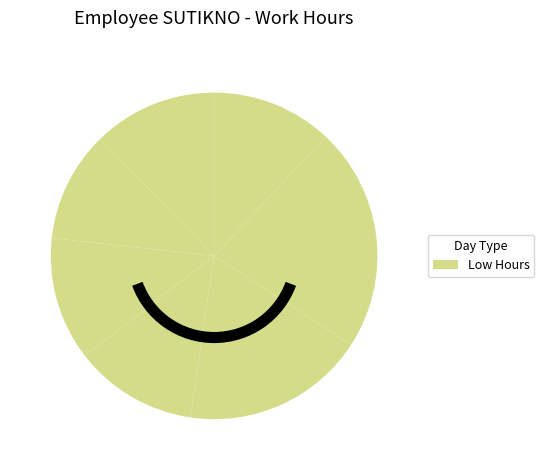

Count the number of slices in the pie.

7